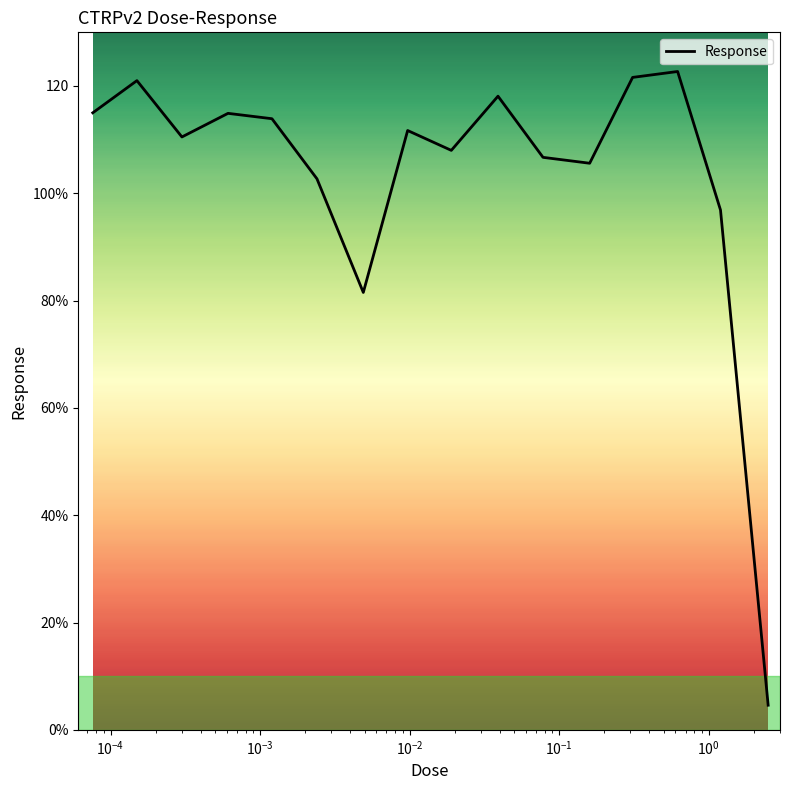

Reading right to left, what are all the values shown in this chart?

4.6	96.9	122.7	121.6	105.6	106.7	118.1	108.0	111.7	81.5	102.7	113.9	114.9	110.5	121.0	115.0